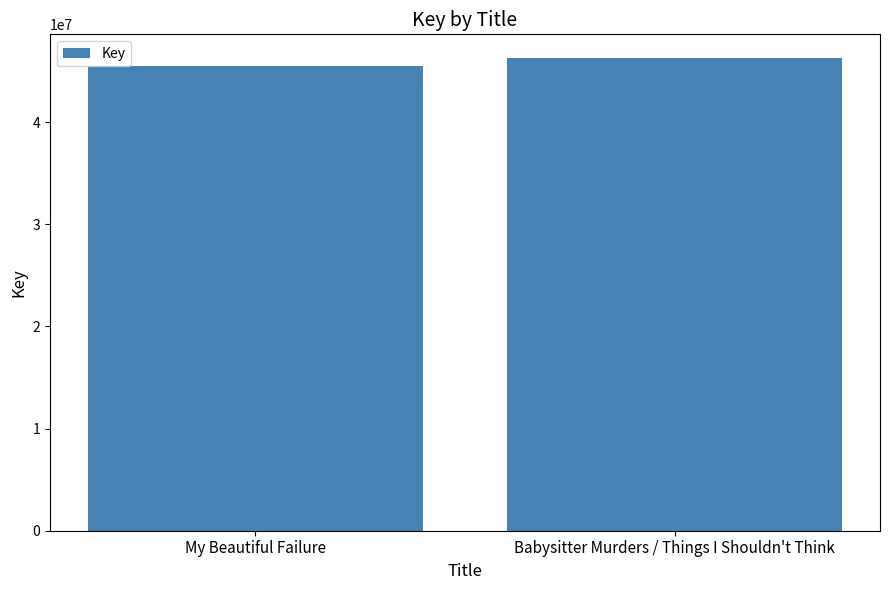

What is the label of the 1st bar from the left?

My Beautiful Failure